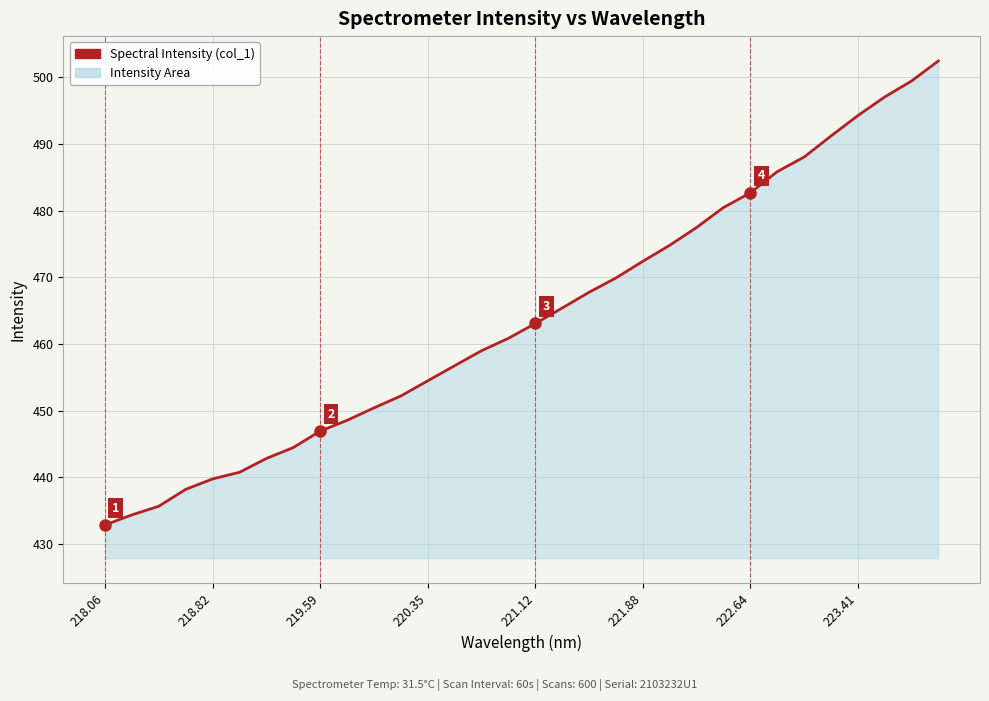

What is the difference between the maximum and minimum values?

69.7